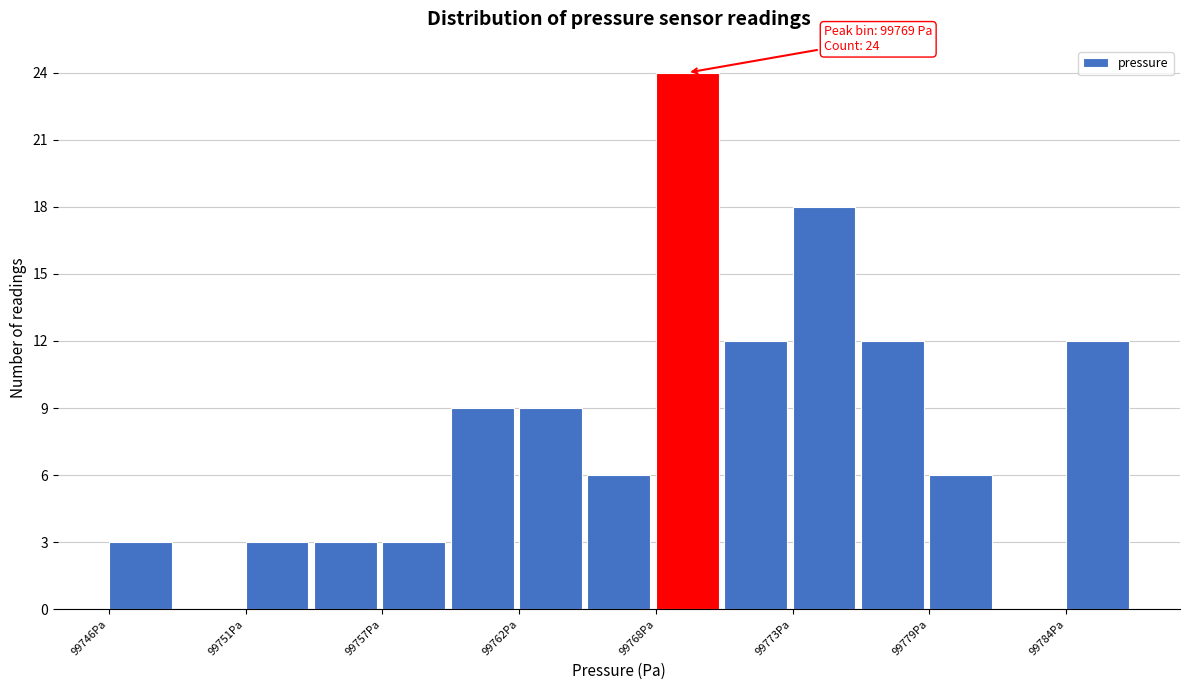

Read against the x-axis, roughly where is the centre of the tallest bar?

99769